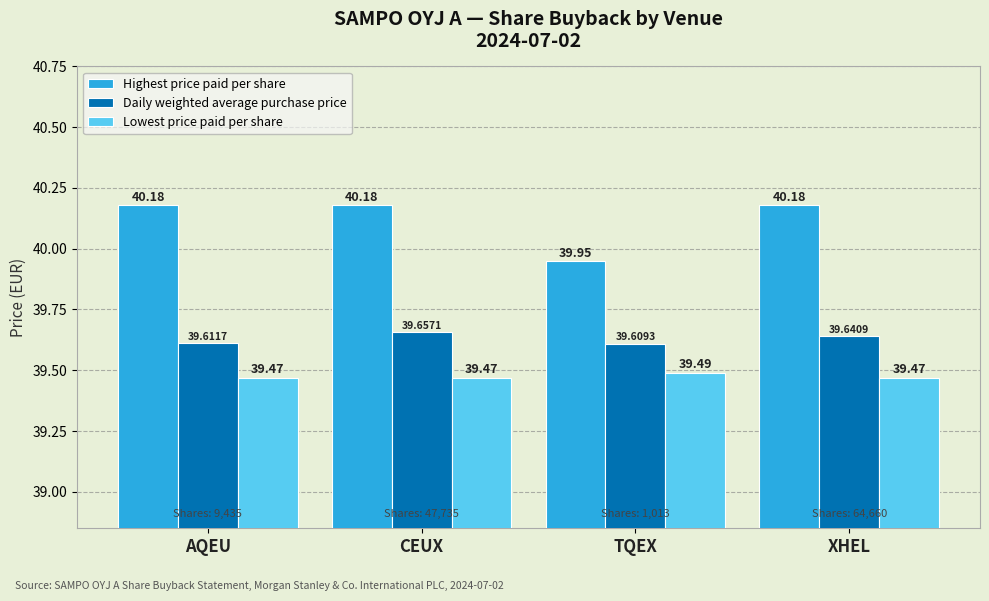

What are all the series names shown in the legend?

Highest price paid per share, Daily weighted average purchase price, Lowest price paid per share